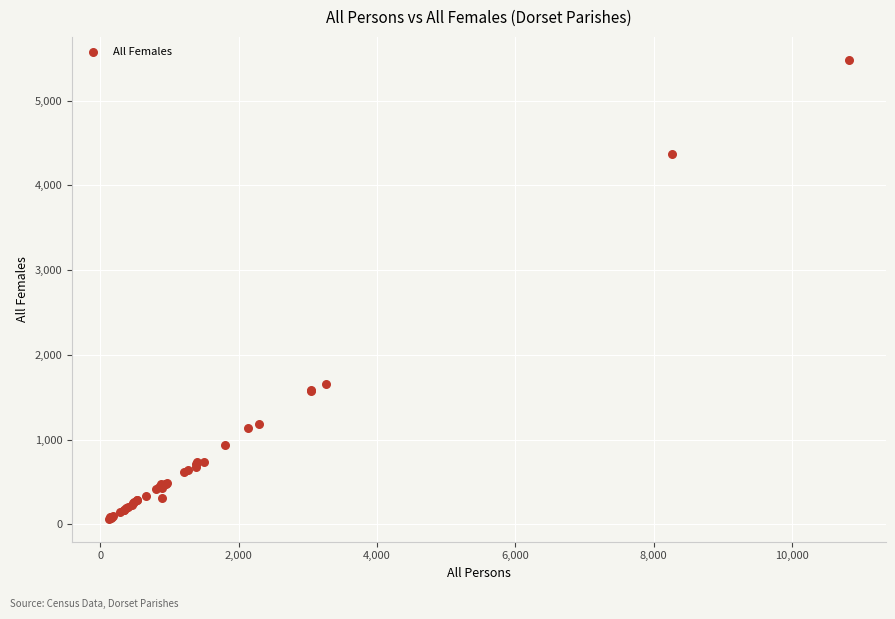

What Y value in the scatter plot is closest to 2773?

1653